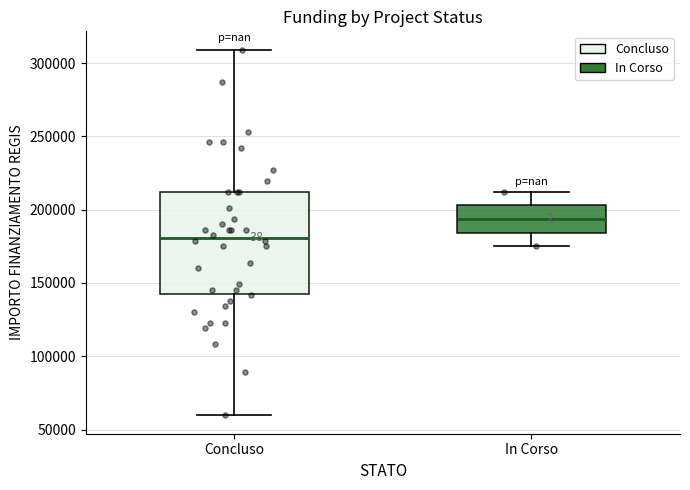

Which box's median line is the lowest?

Concluso